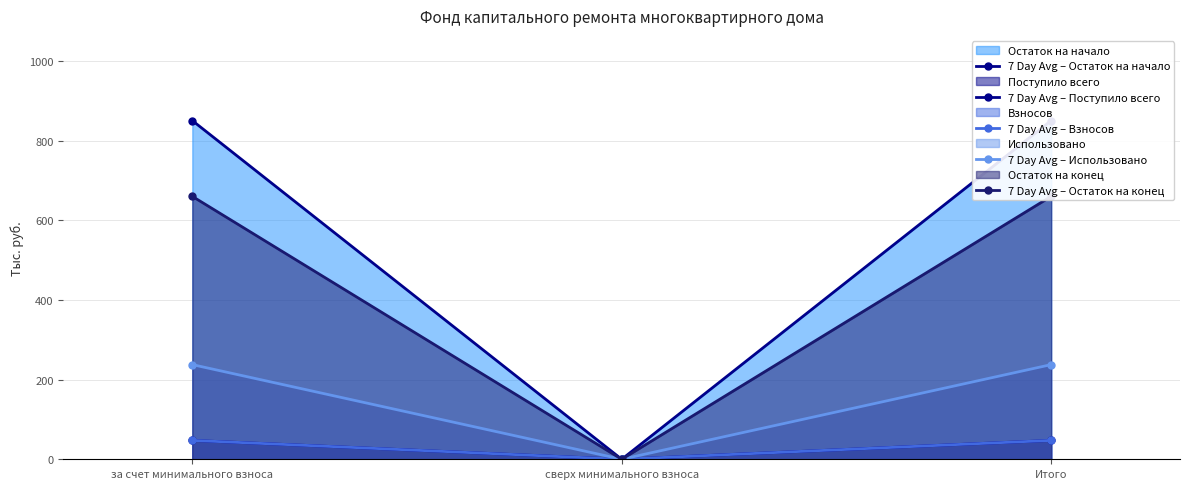

What is the difference between the second highest and minimum values in the 7 Day Avg – Взносов series?

47.4